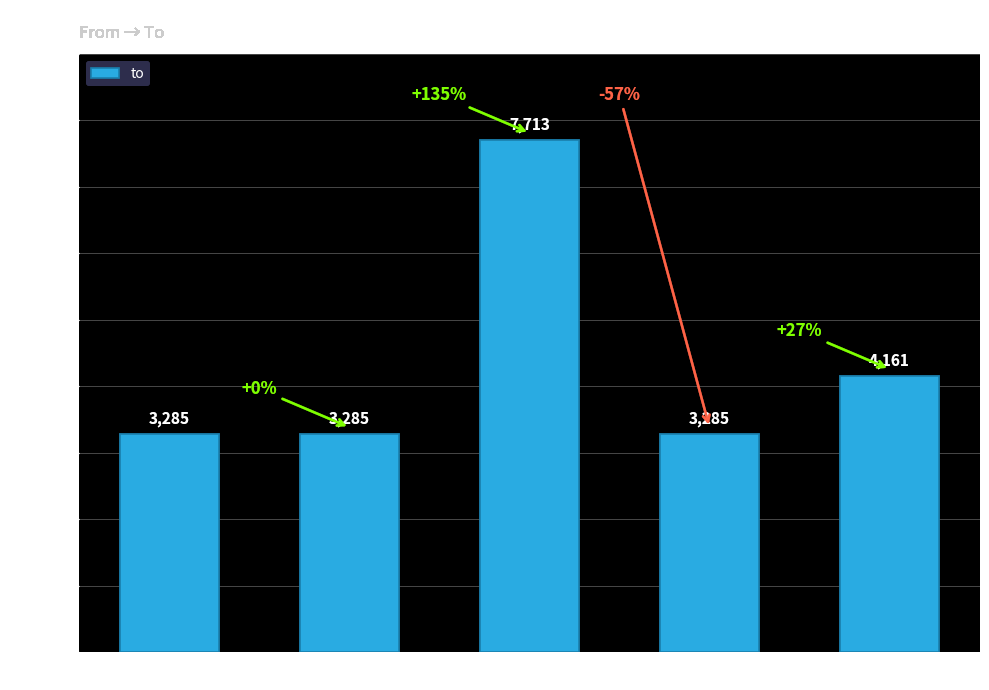

Reading right to left, extract all data points from this chart.

4161	3285	7713	3285	3285